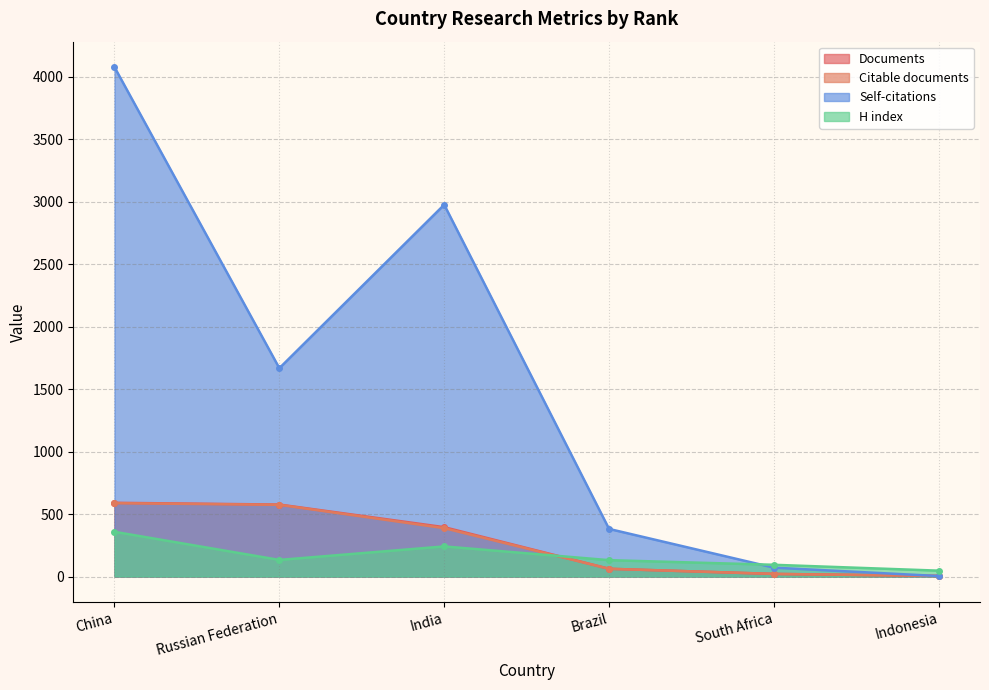

True or false: Documents has more than 2 points higher than both neighbors.

False